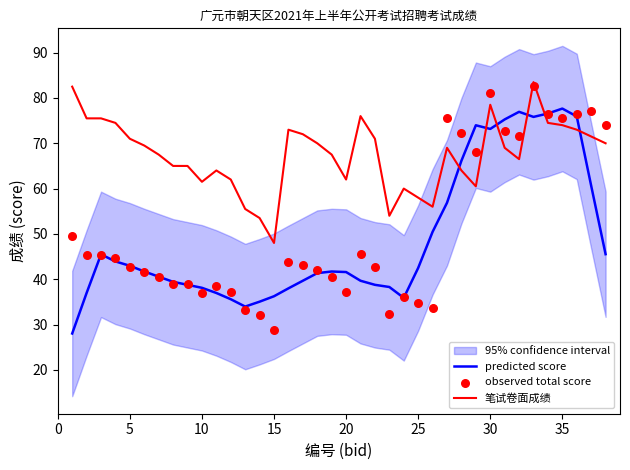

Which series has the widest spread of Y values?

observed total score